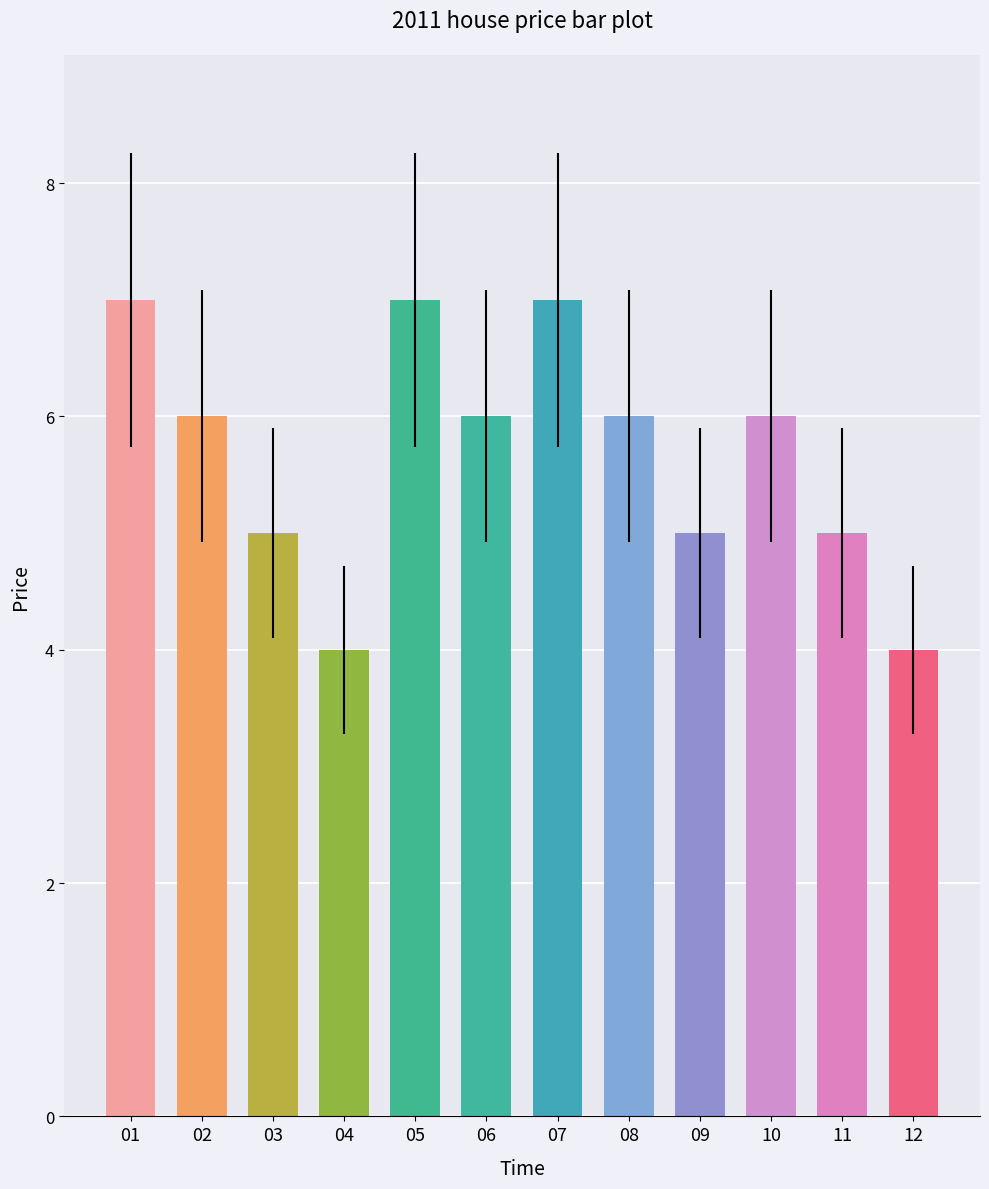

Reading left to right, list all the values displayed in this chart.

01=7	02=6	03=5	04=4	05=7	06=6	07=7	08=6	09=5	10=6	11=5	12=4